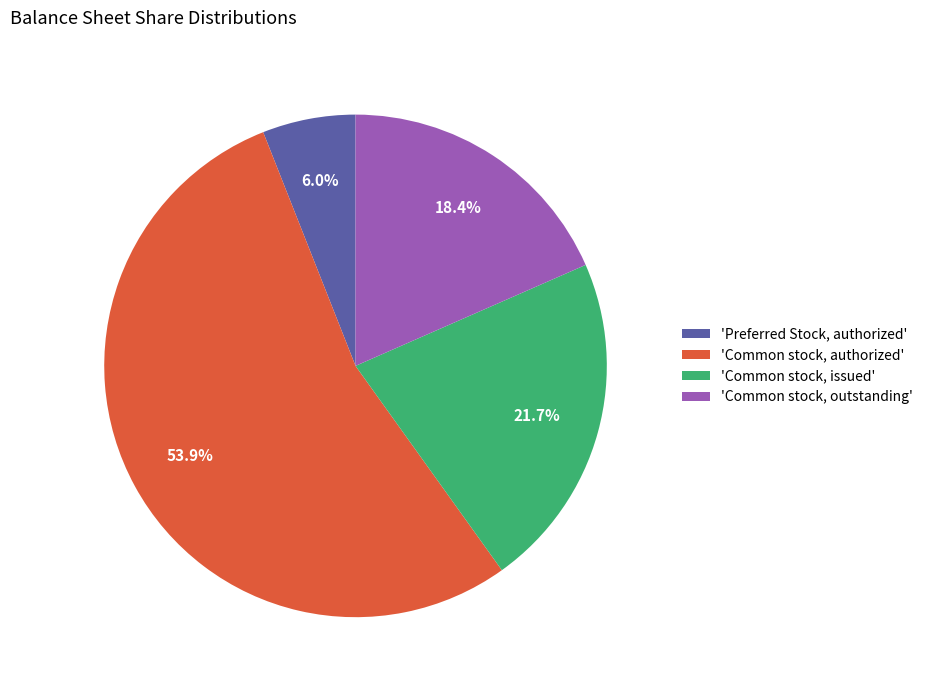

Which has a higher value, 'Common stock, issued' or 'Preferred Stock, authorized'?

'Common stock, issued'